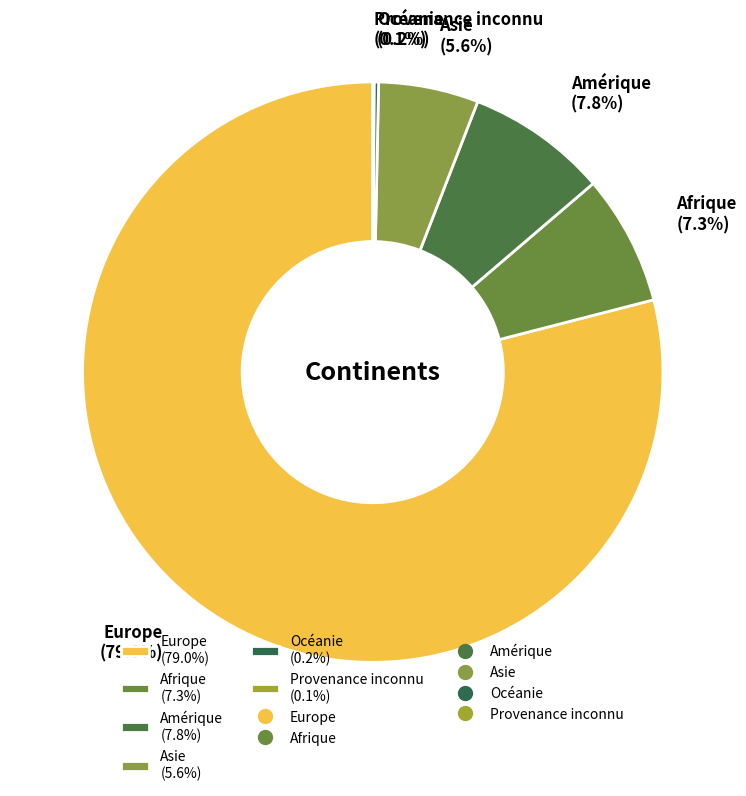

Which has a higher value, Amérique or Europe?

Europe